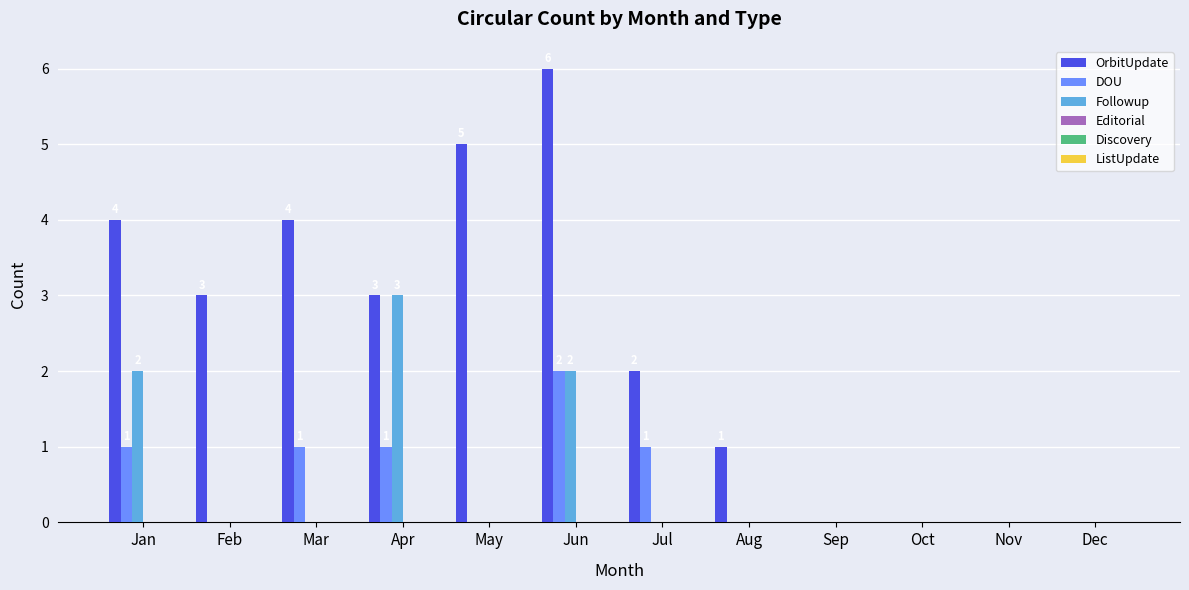

Which series has the largest range (max minus min)?

OrbitUpdate